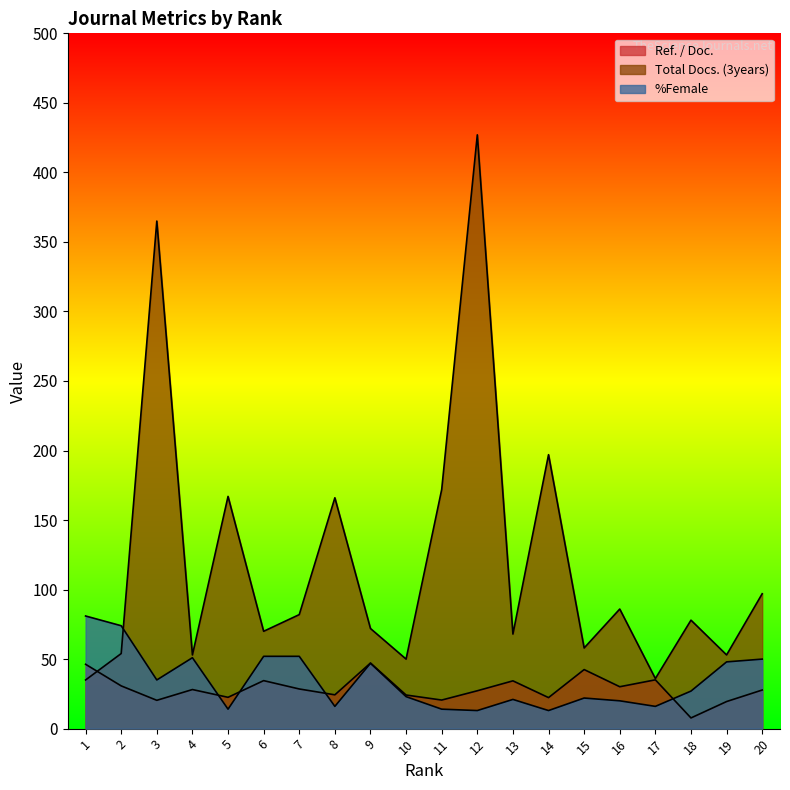

What is the difference between the maximum and minimum values in the %Female series?

68.0